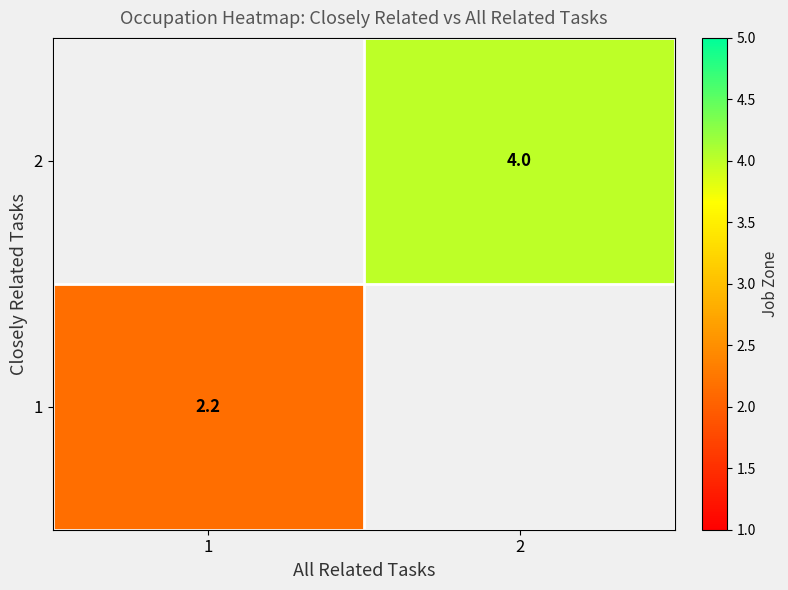

The 2 series shows 4.0 at 2. True or false?

True